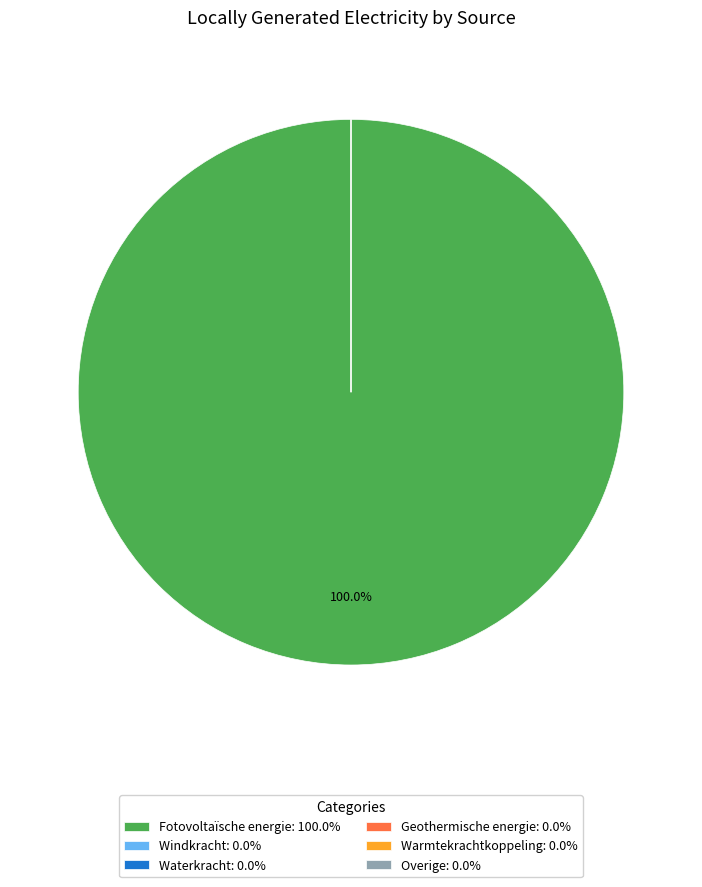

The Warmtekrachtkoppeling slice represents 1% of the pie. True or false?

False